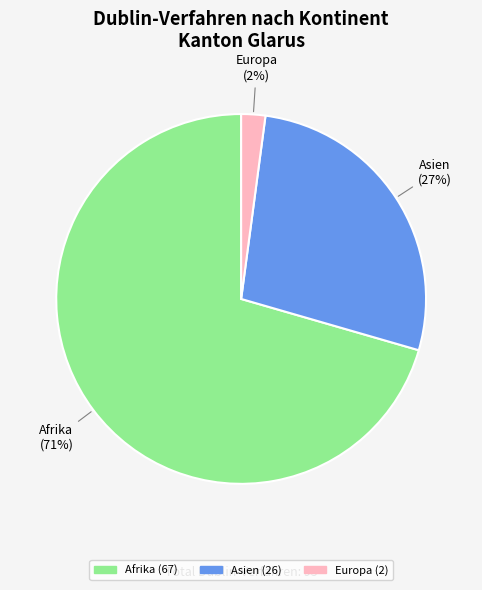

How many segments does this pie chart have?

3